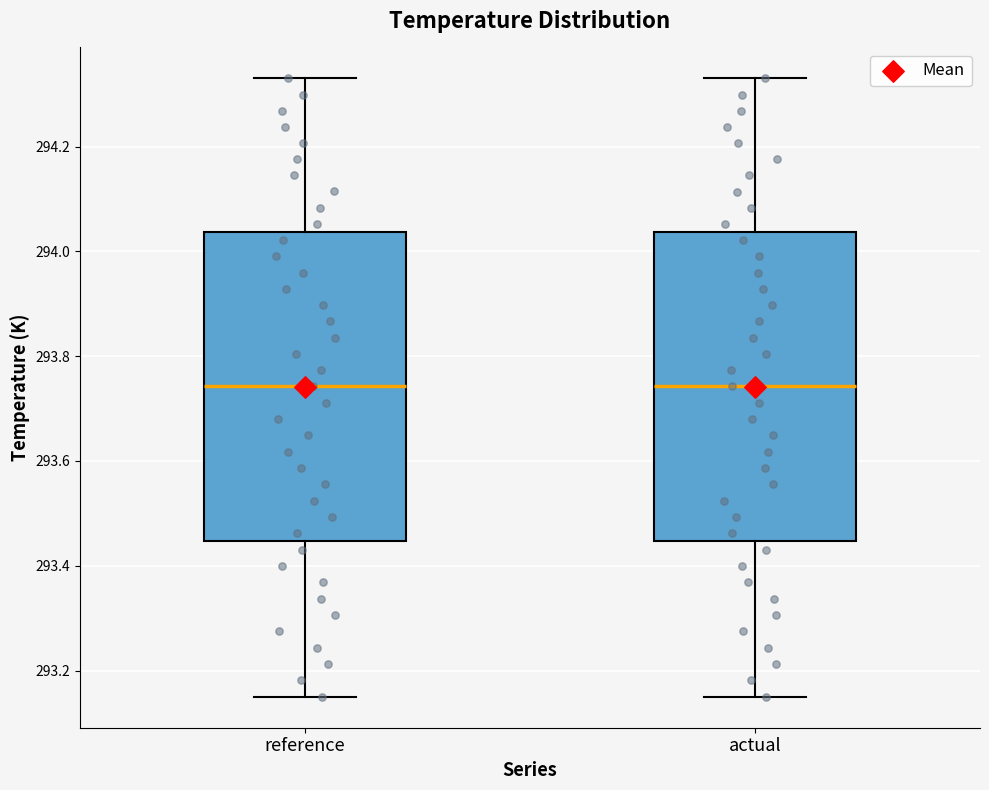

Where does the upper whisker of the box for actual end on the y-axis? The values are not printed on the chart, so give them approximately, as read against the axis.

294.34